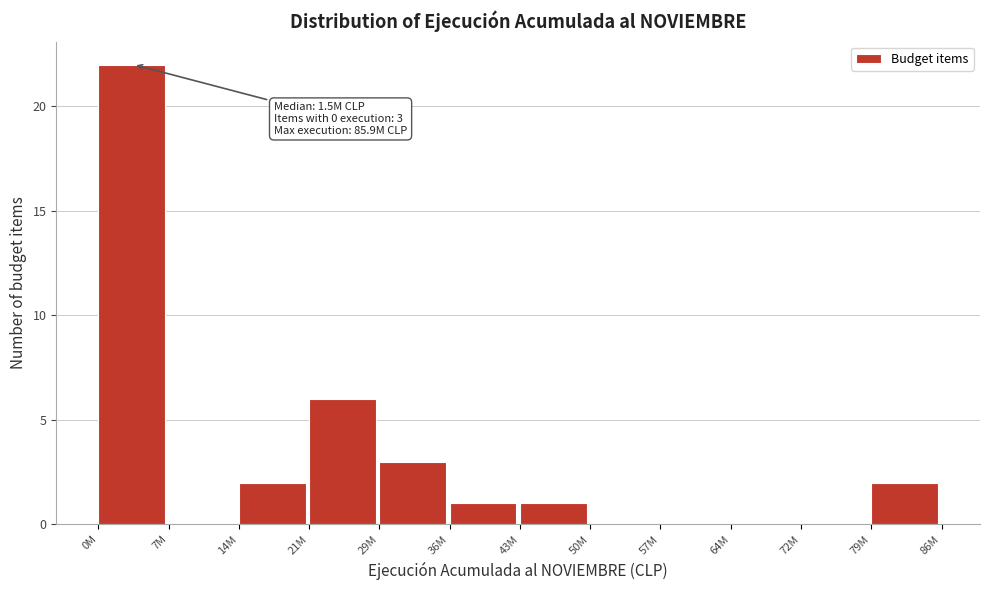

Reading left to right, extract all data points from this chart.

0M=22	7M=0	14M=2	21M=6	29M=3	36M=1	43M=1	50M=0	57M=0	64M=0	72M=0	79M=2